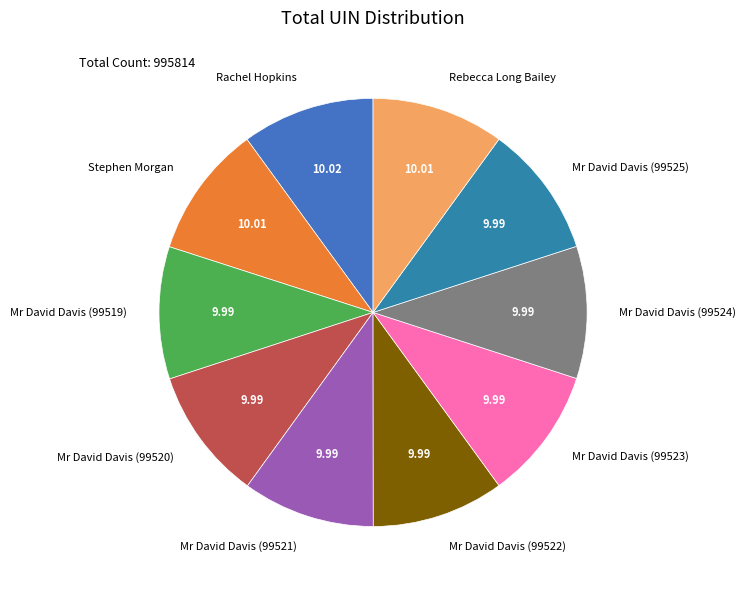

Is there any slice that represents more than half of the pie?

No